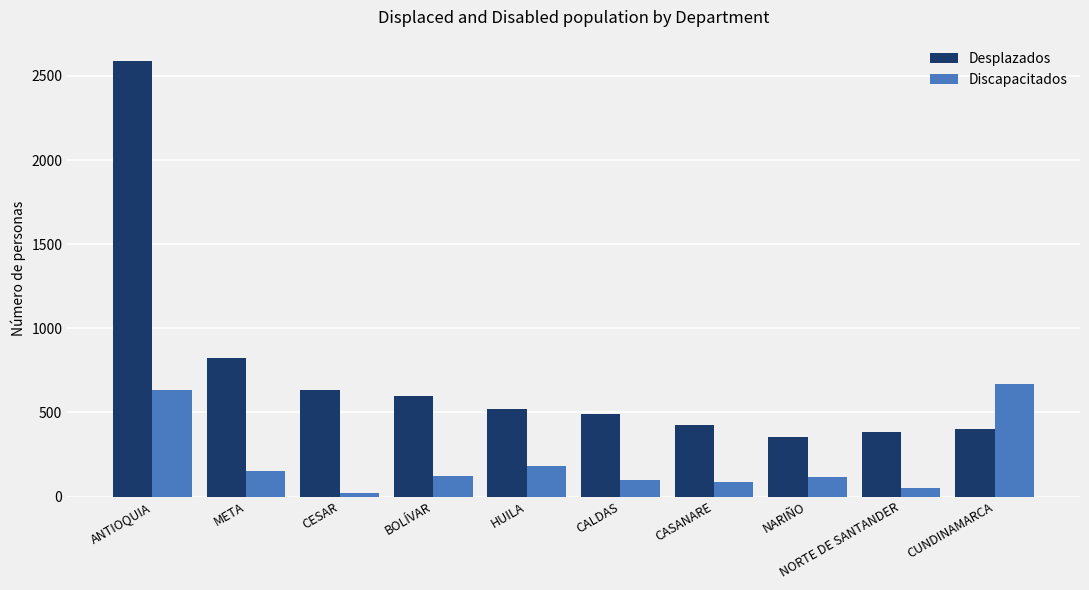

Rank the series by their average value, from lowest to highest.

Discapacitados, Desplazados